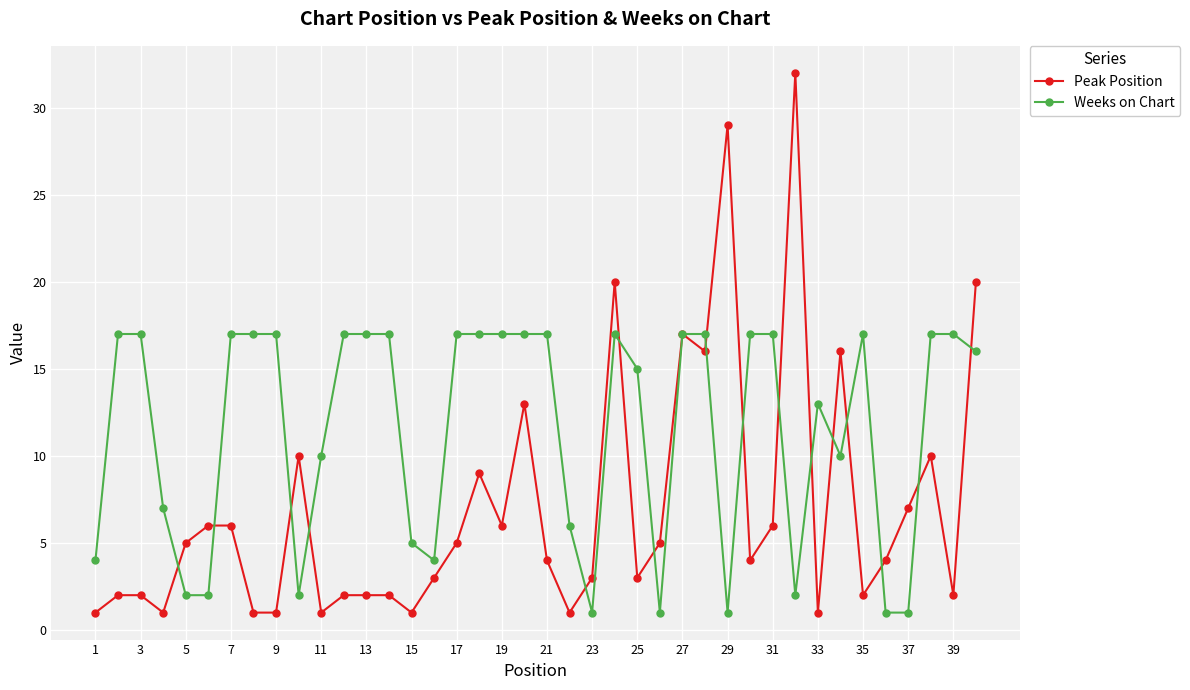

Does the chart have visible grid lines?

Yes